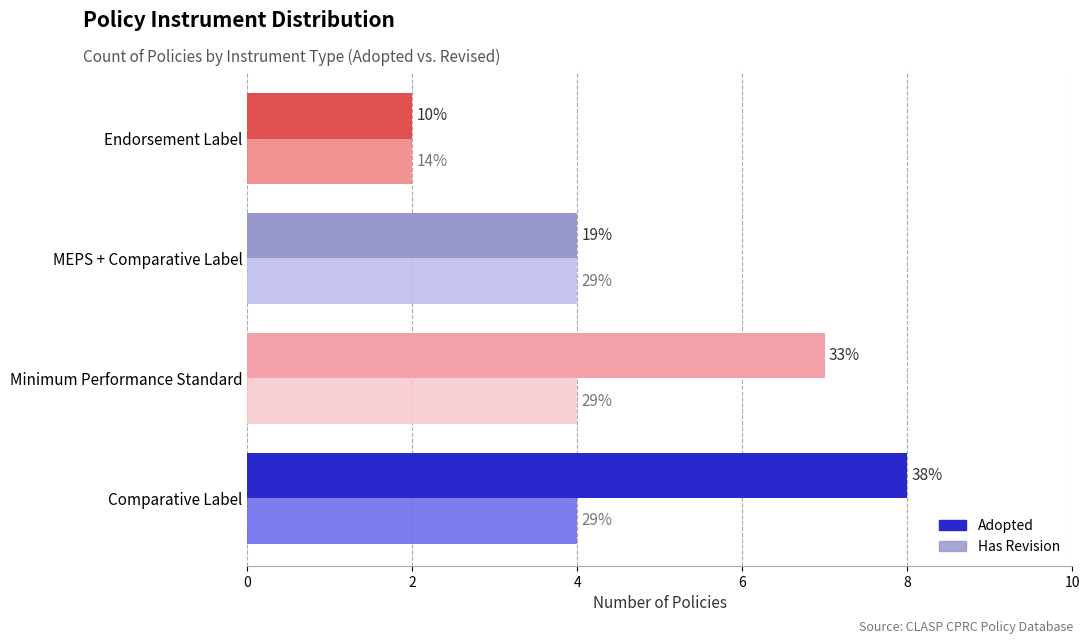

Reading right to left, transcribe all the data shown in this chart.

Adopted: 2	4	7	8
Revised (has revision): 2	4	4	4